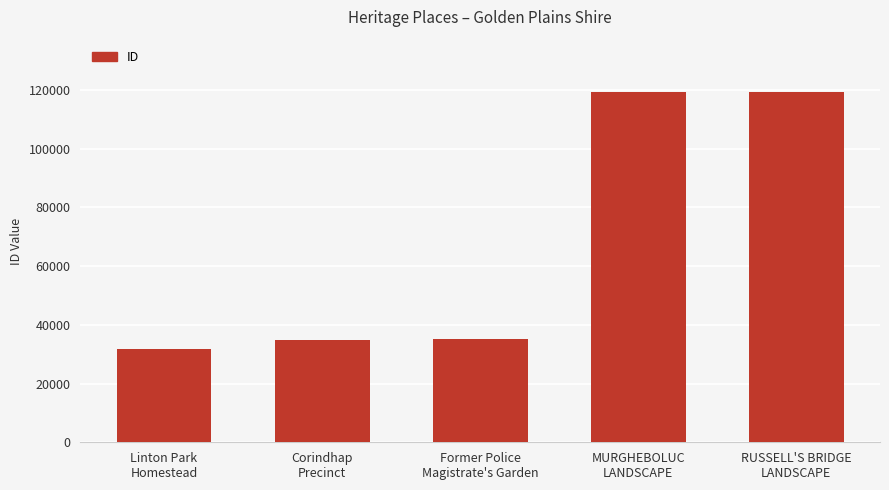

What is the difference between the second highest and minimum values?

87528